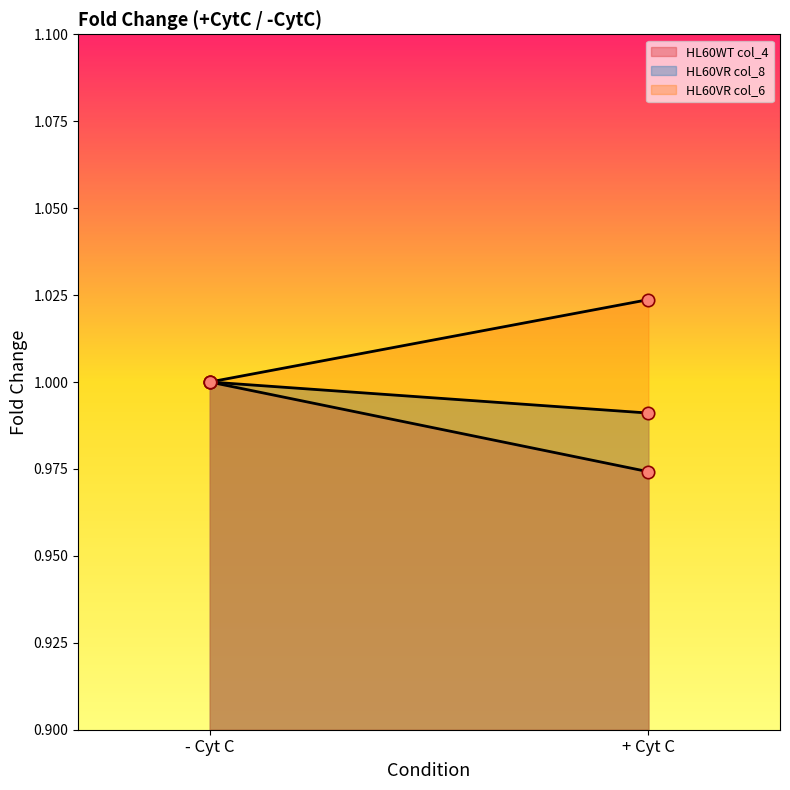

Which series has the largest total across all categories?

HL60VR col_6